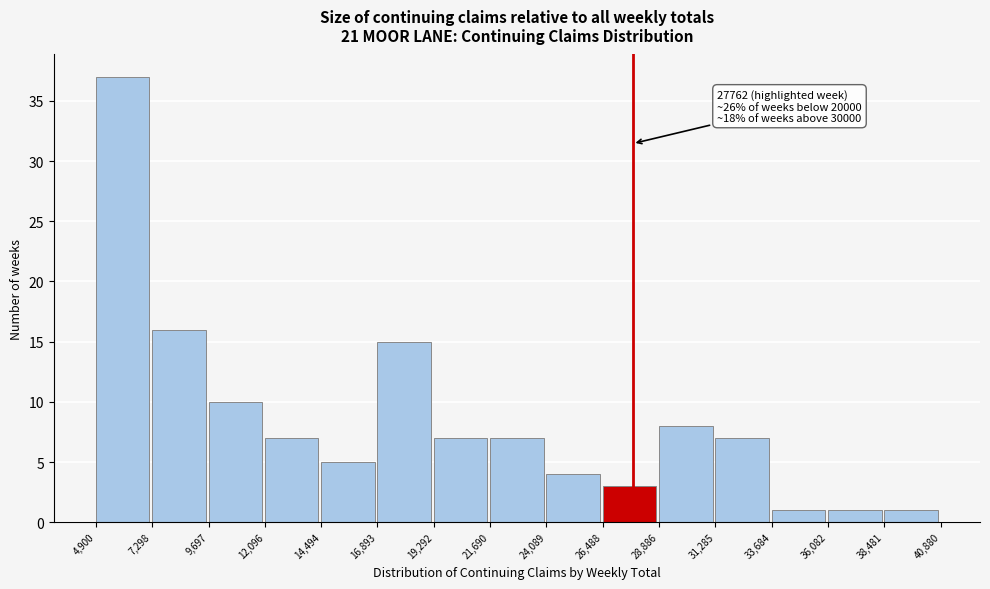

Over which range of the x-axis is the bar tallest?

4,900 to 7,298